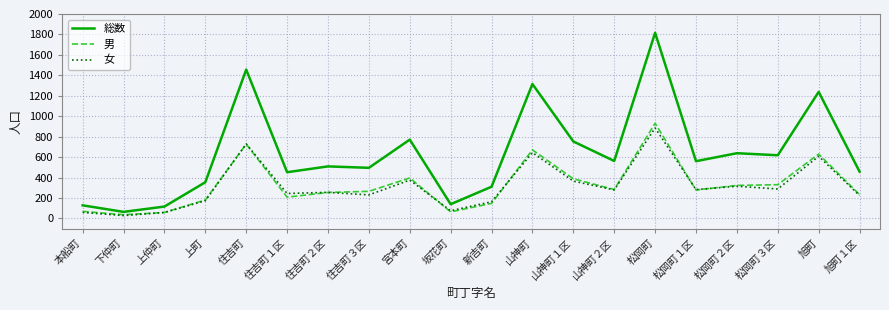

At which category is the sum across all series the highest?

松岡町